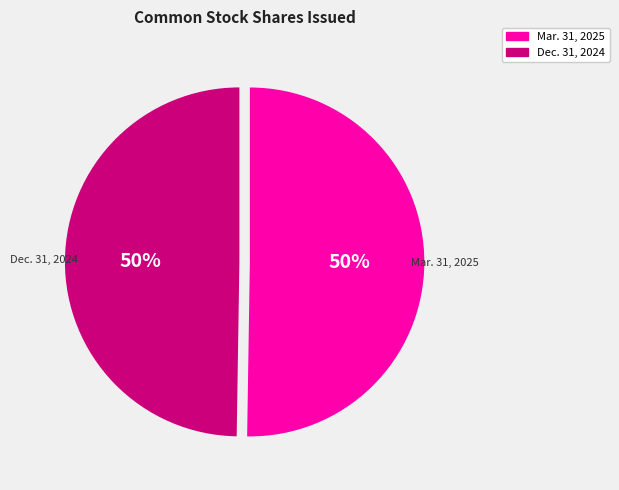

To the nearest percent, what is the average slice percentage?

50%